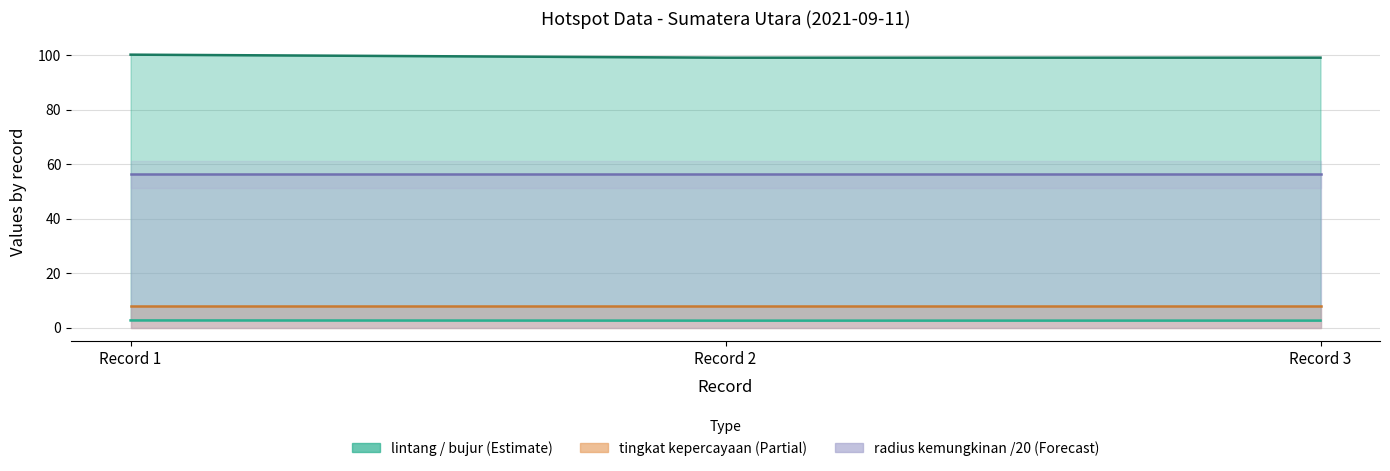

Is it true that bujur equals 58.4 at Record 3?

False